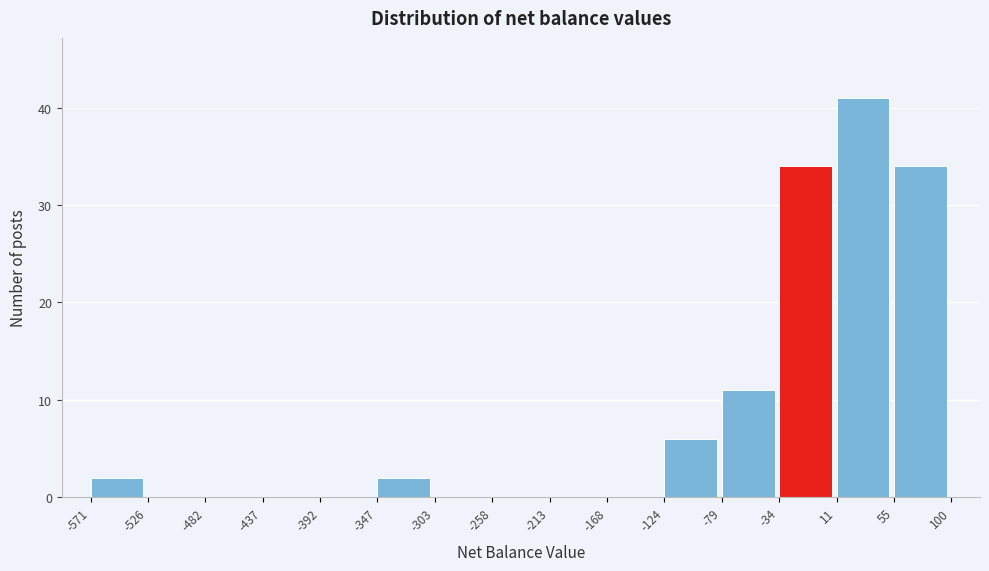

Over which range of the x-axis is the bar tallest?

11 to 55